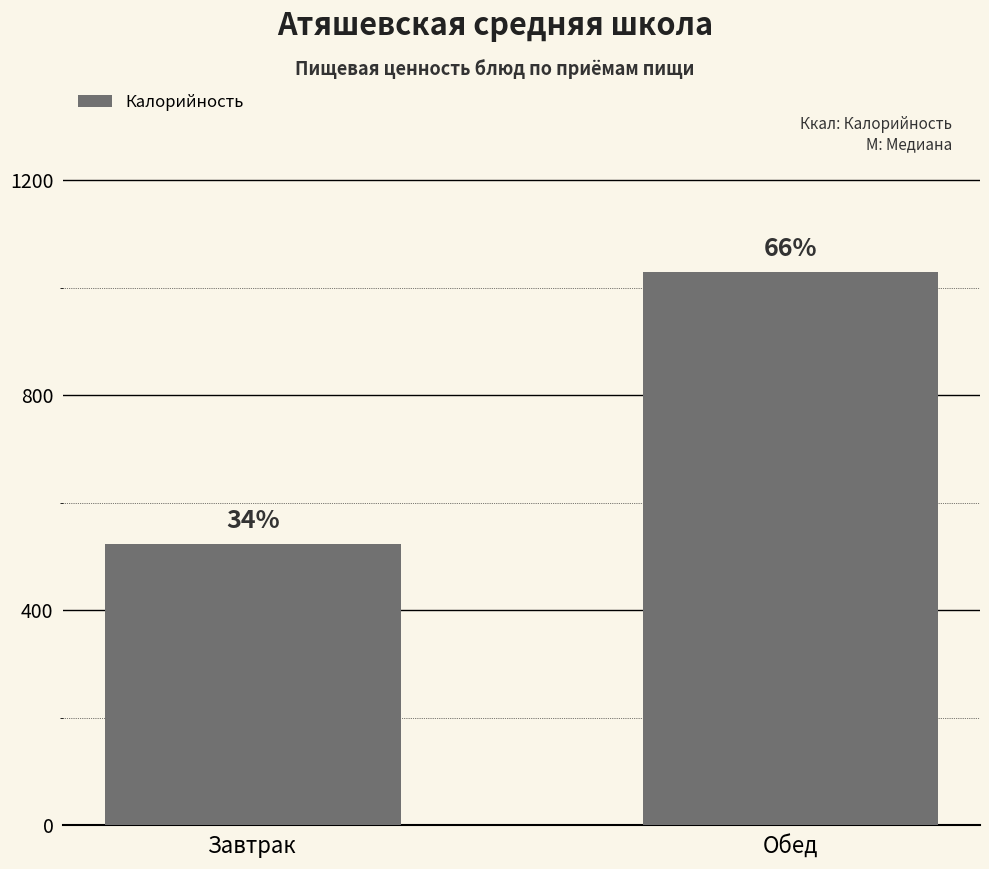

What is the average value?

775.7